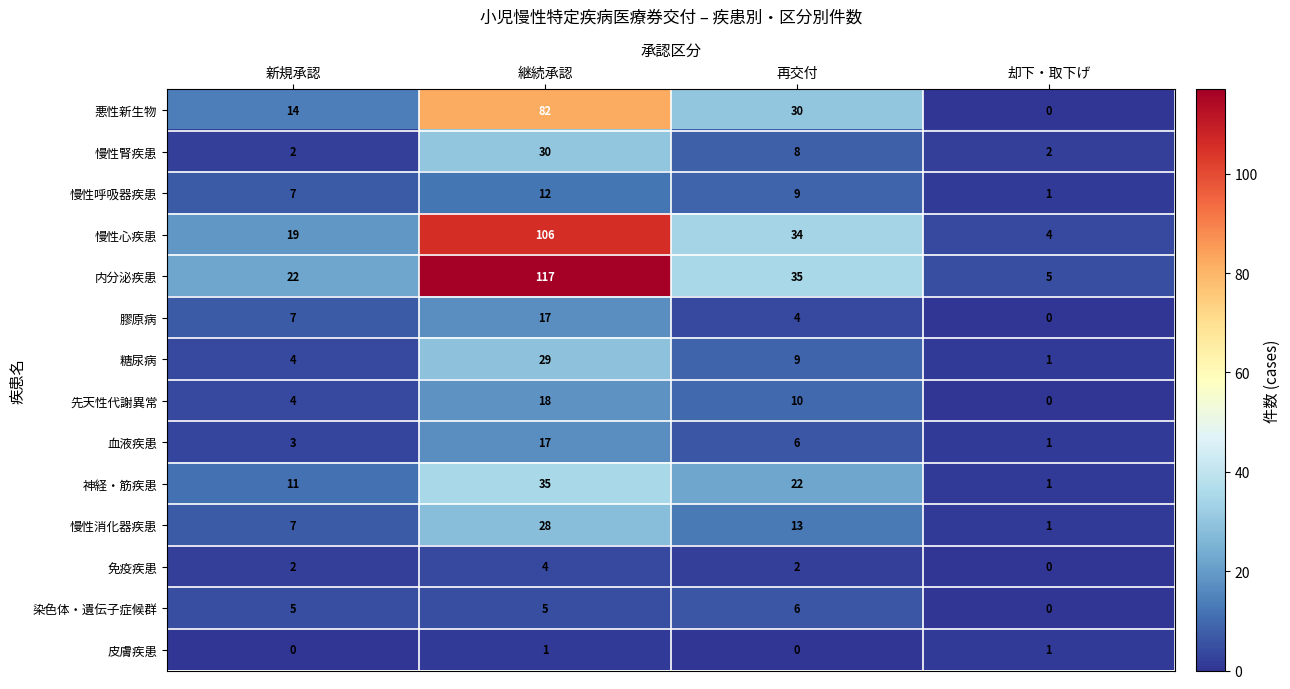

The 血液疾患 series shows 9 at 継続承認. True or false?

False